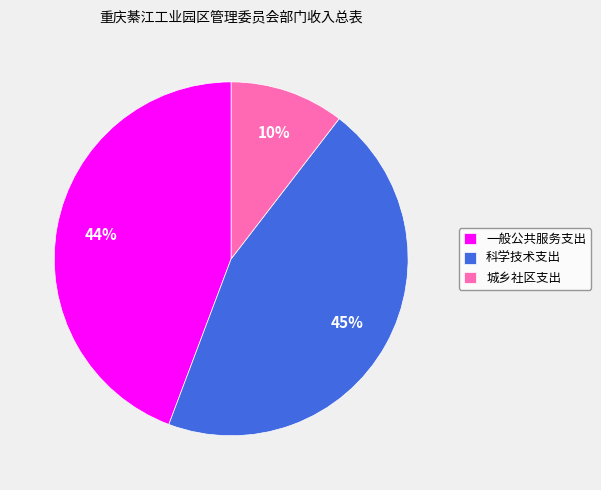

To the nearest percent, what percentage of the pie is 一般公共服务支出?

44%